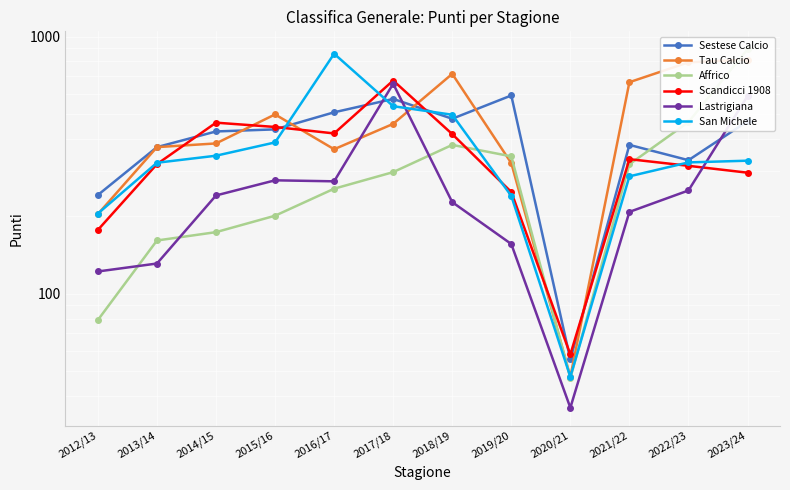

List the labels in order of Affrico value, smallest first.

2020/21, 2012/13, 2013/14, 2014/15, 2015/16, 2016/17, 2017/18, 2021/22, 2019/20, 2018/19, 2022/23, 2023/24